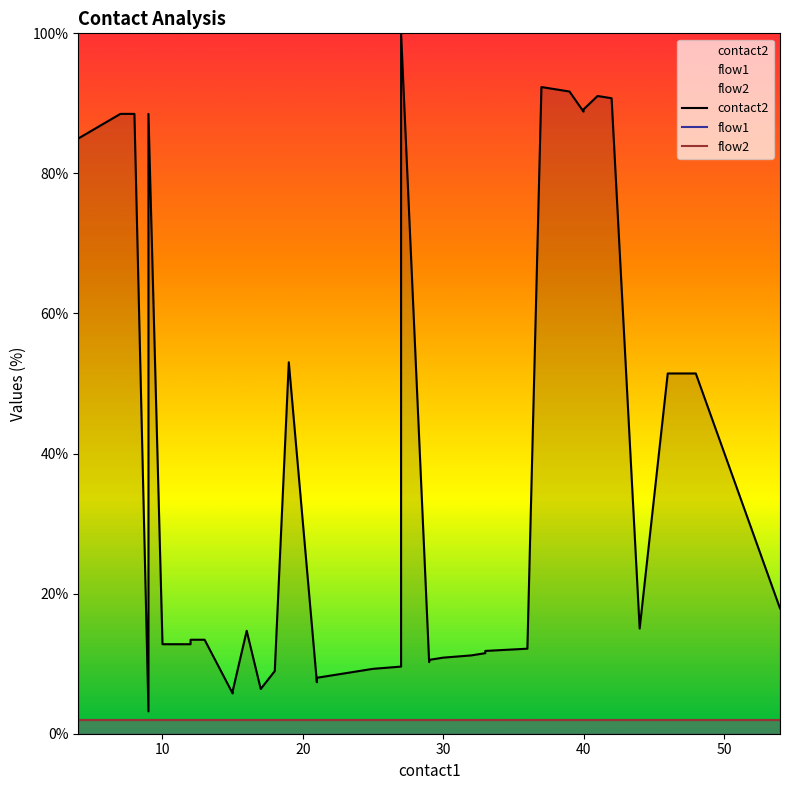

What is the difference between the maximum and minimum values in the contact2 series?

96.8